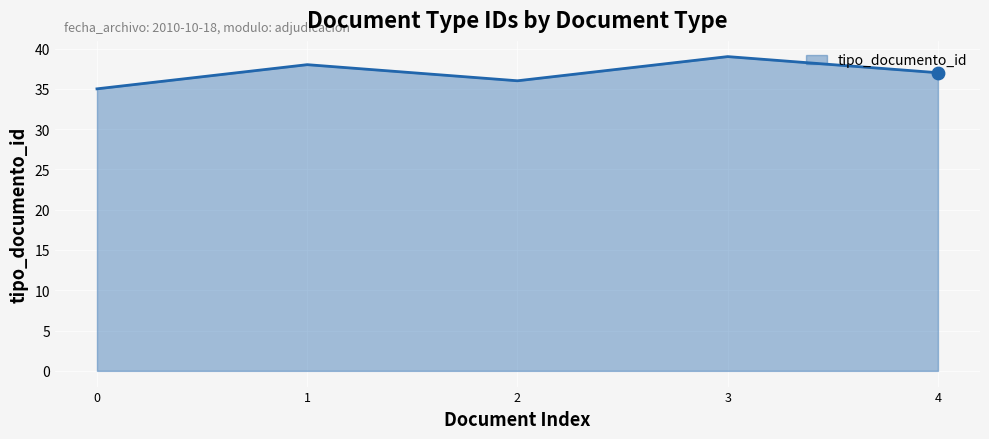

What is the change in value from 2 to 4?

+1